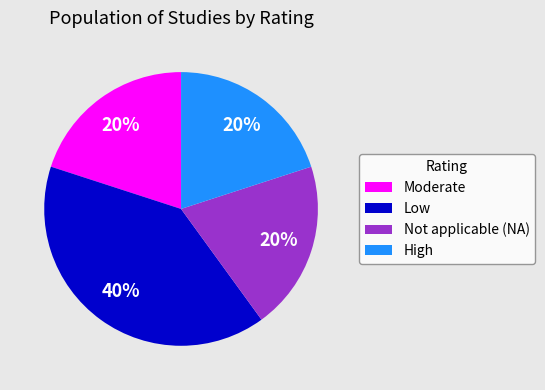

To the nearest percent, what is the difference between the largest and smallest slice percentages?

20%